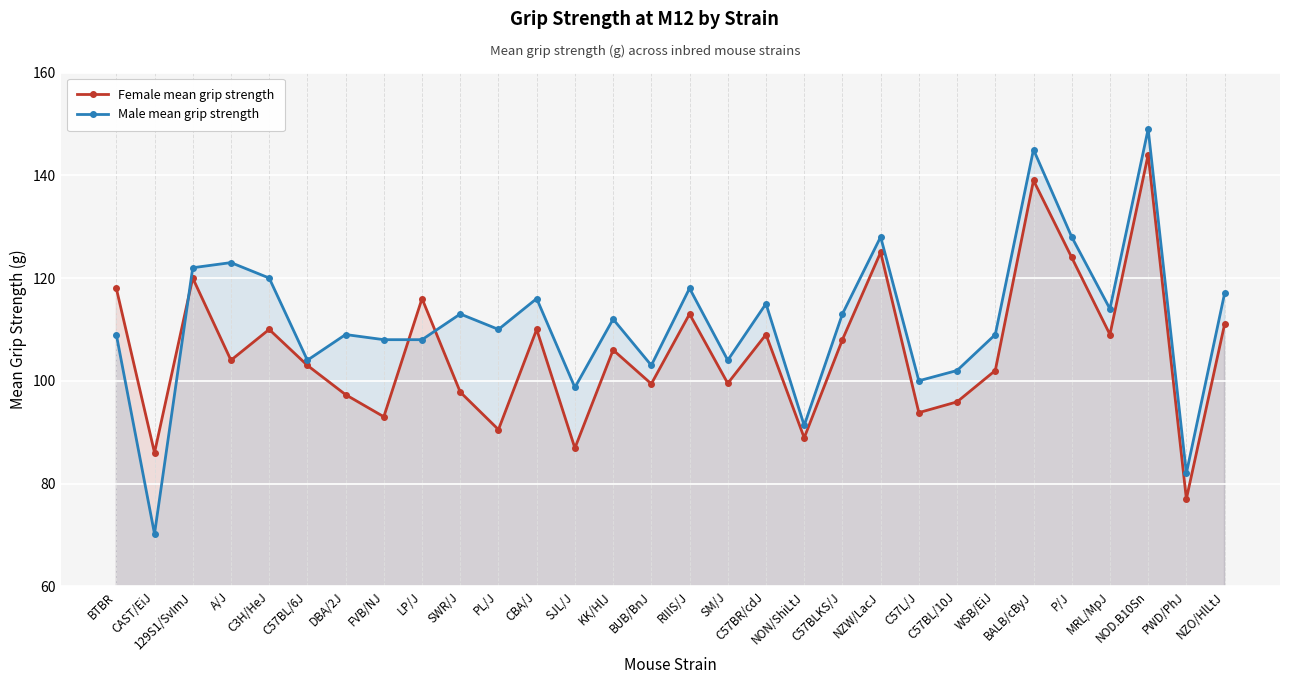

How many series are shown in this chart?

2